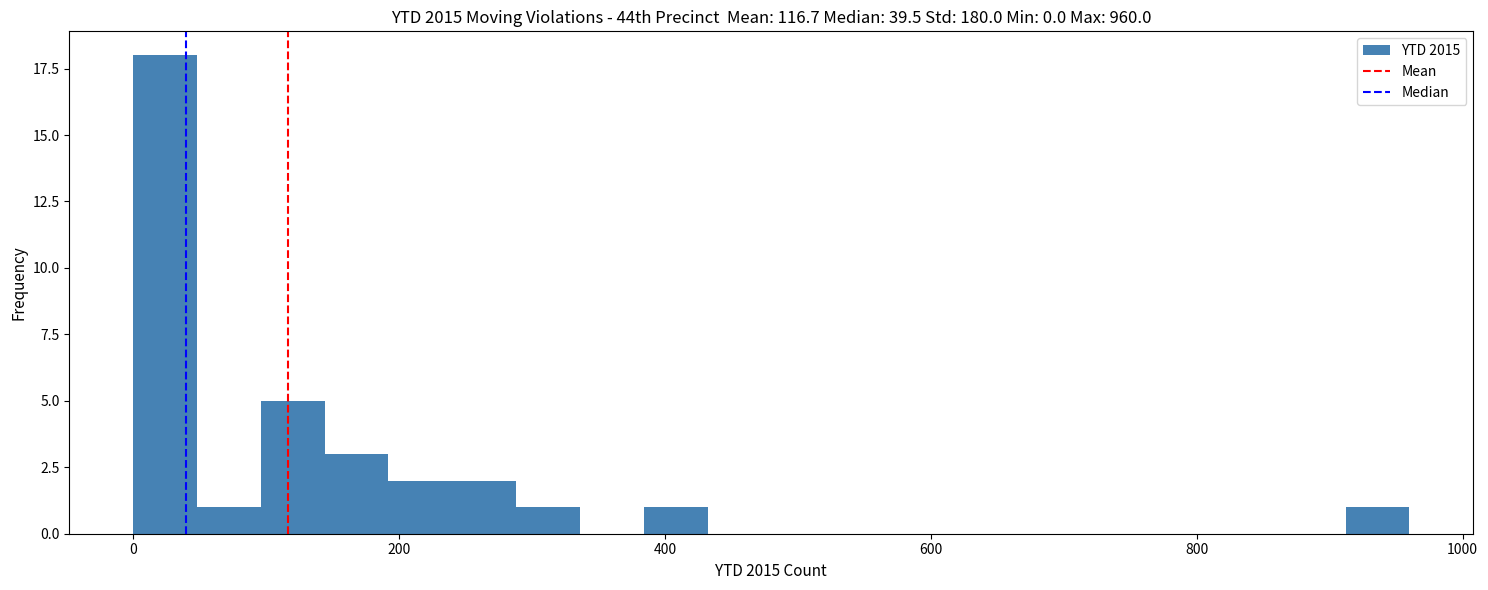

Read against the x-axis, roughly where is the centre of the tallest bar?

20